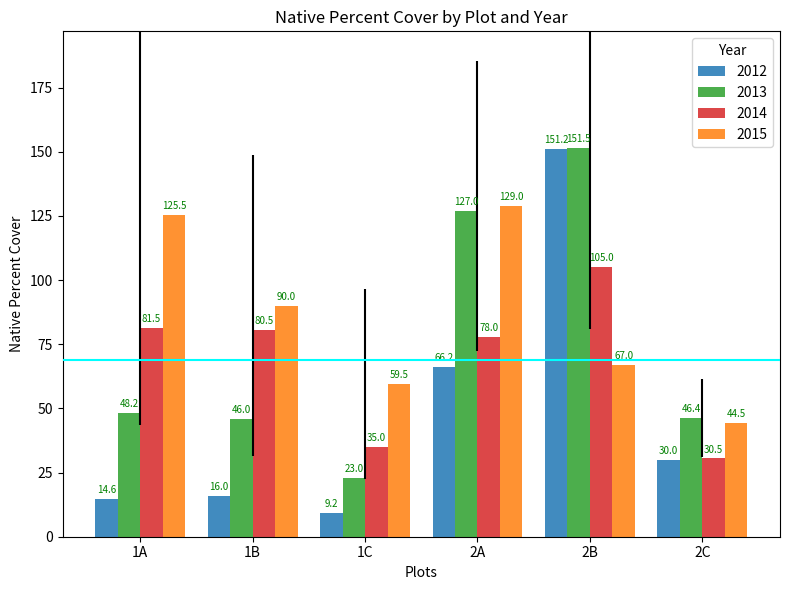

What is the minimum value shown in the chart?

9.2